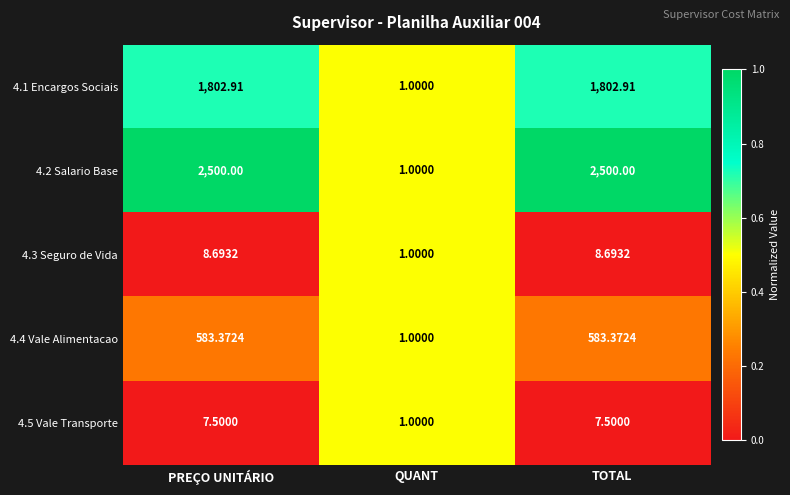

Rank the series by their maximum value, from highest to lowest.

4.2 Salario Base, 4.1 Encargos Sociais, 4.4 Vale Alimentacao, 4.3 Seguro de Vida, 4.5 Vale Transporte